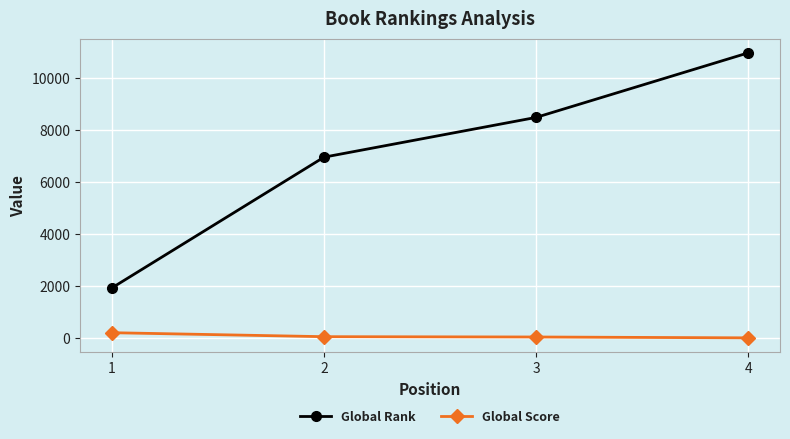

How many lines are shown in the chart?

2